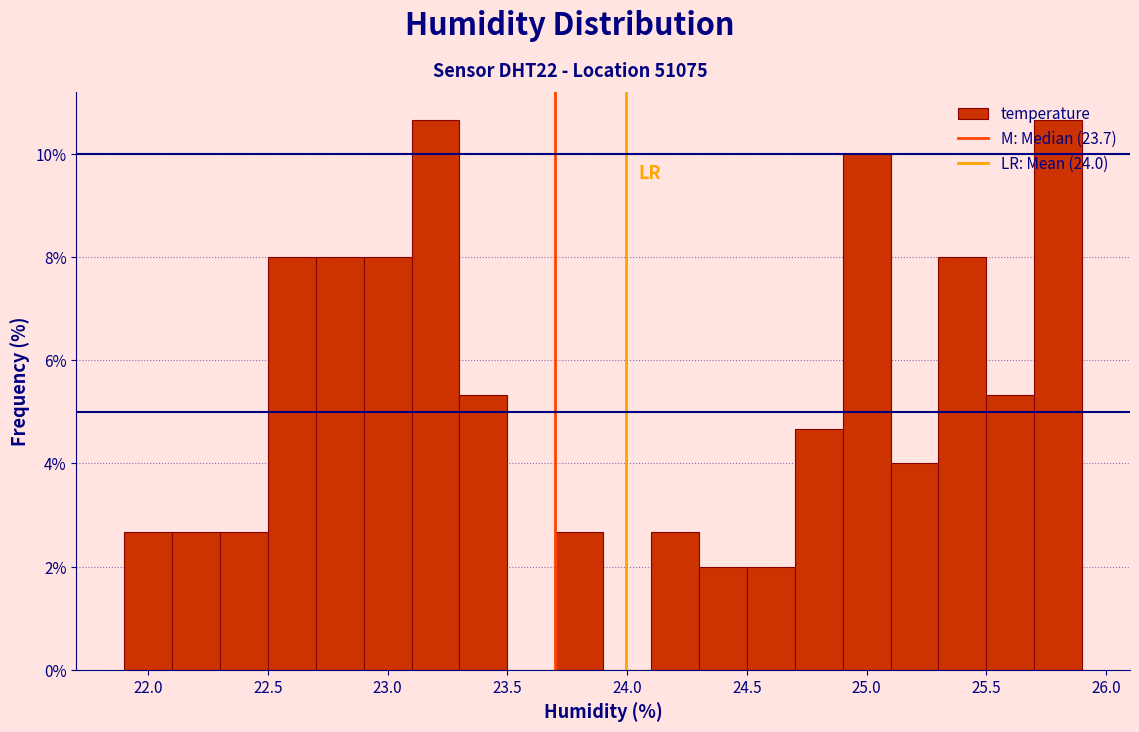

What is the height of the bar covering 24.1 to 24.3 on the x-axis? The values are not printed on the chart, so give them approximately, as read against the axis.

2.6